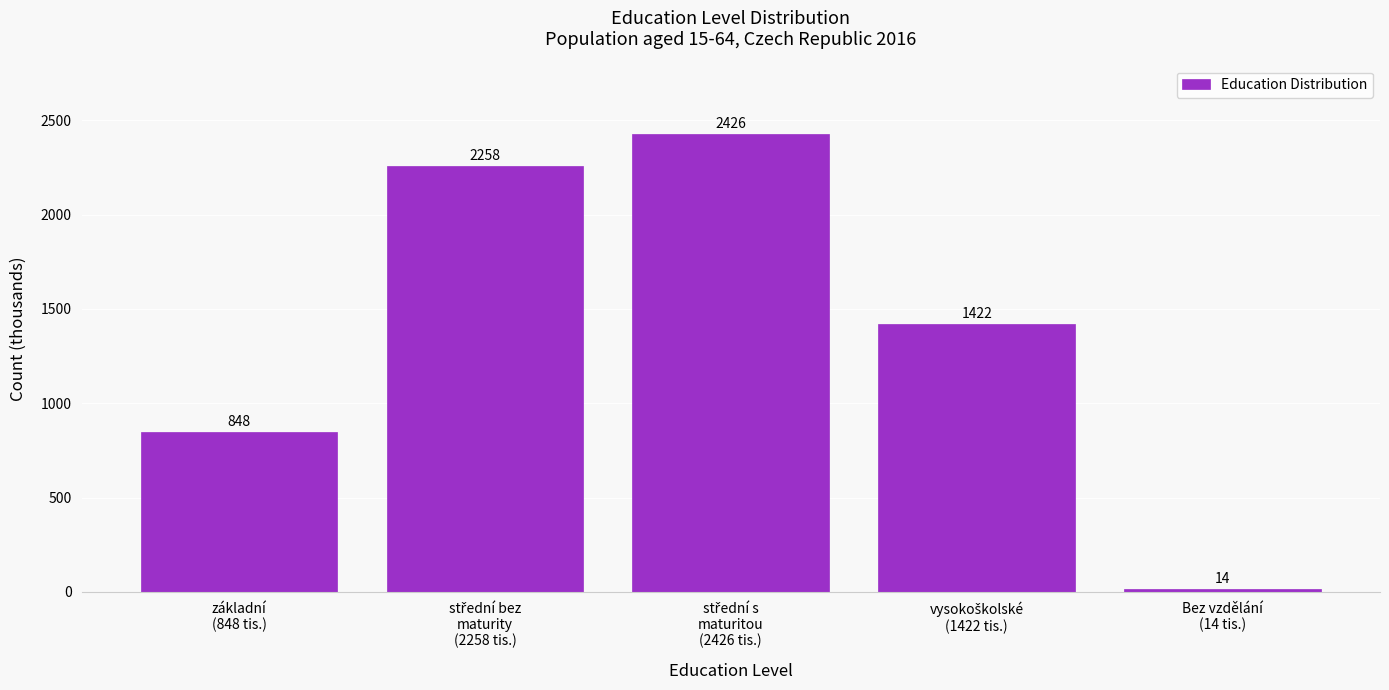

What is the minimum value shown in the chart?

14.1